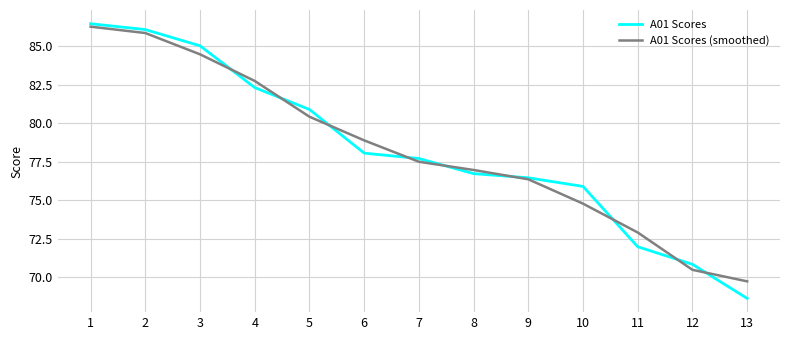

True or false: A01 Scores has a value of 85.0 at 3.

True